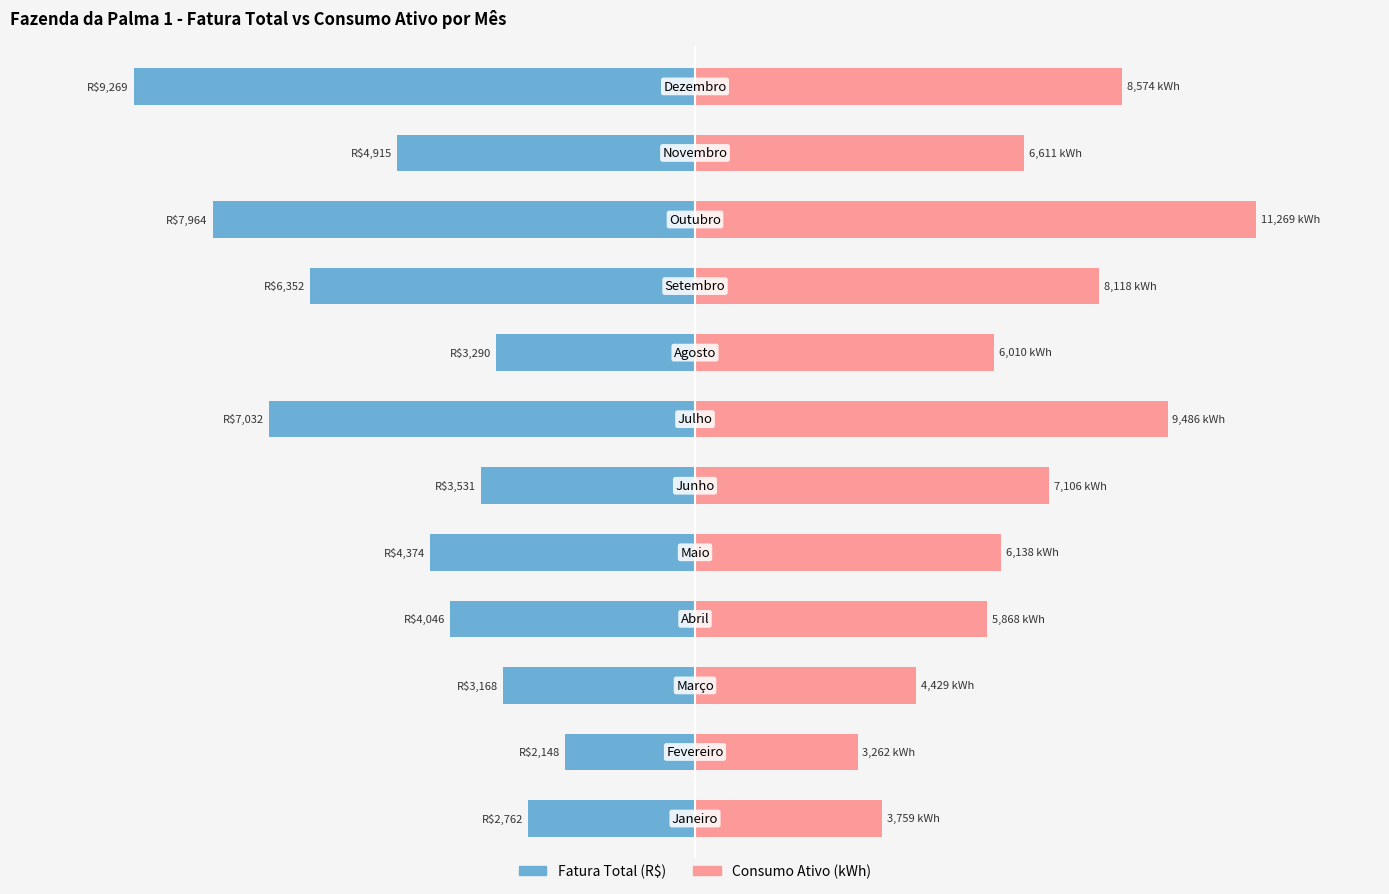

List the series in order of their peak value, lowest first.

Fatura Total (R$), Consumo Ativo (kWh)